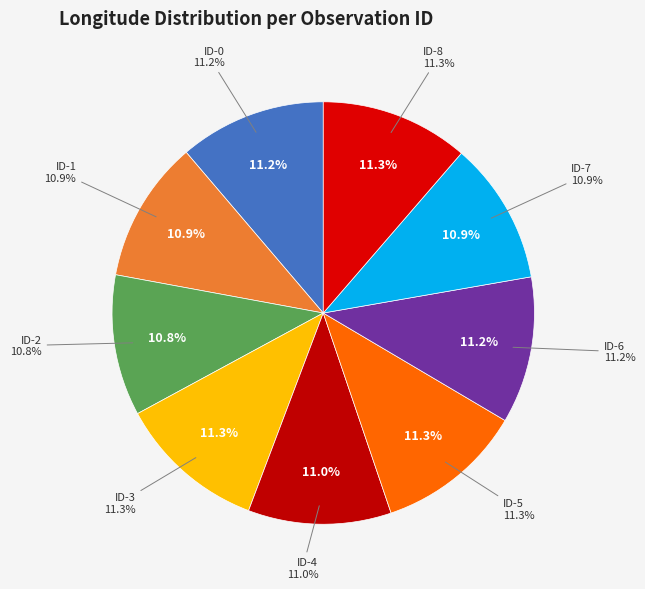

The ID-4 slice represents 1% of the pie. True or false?

False